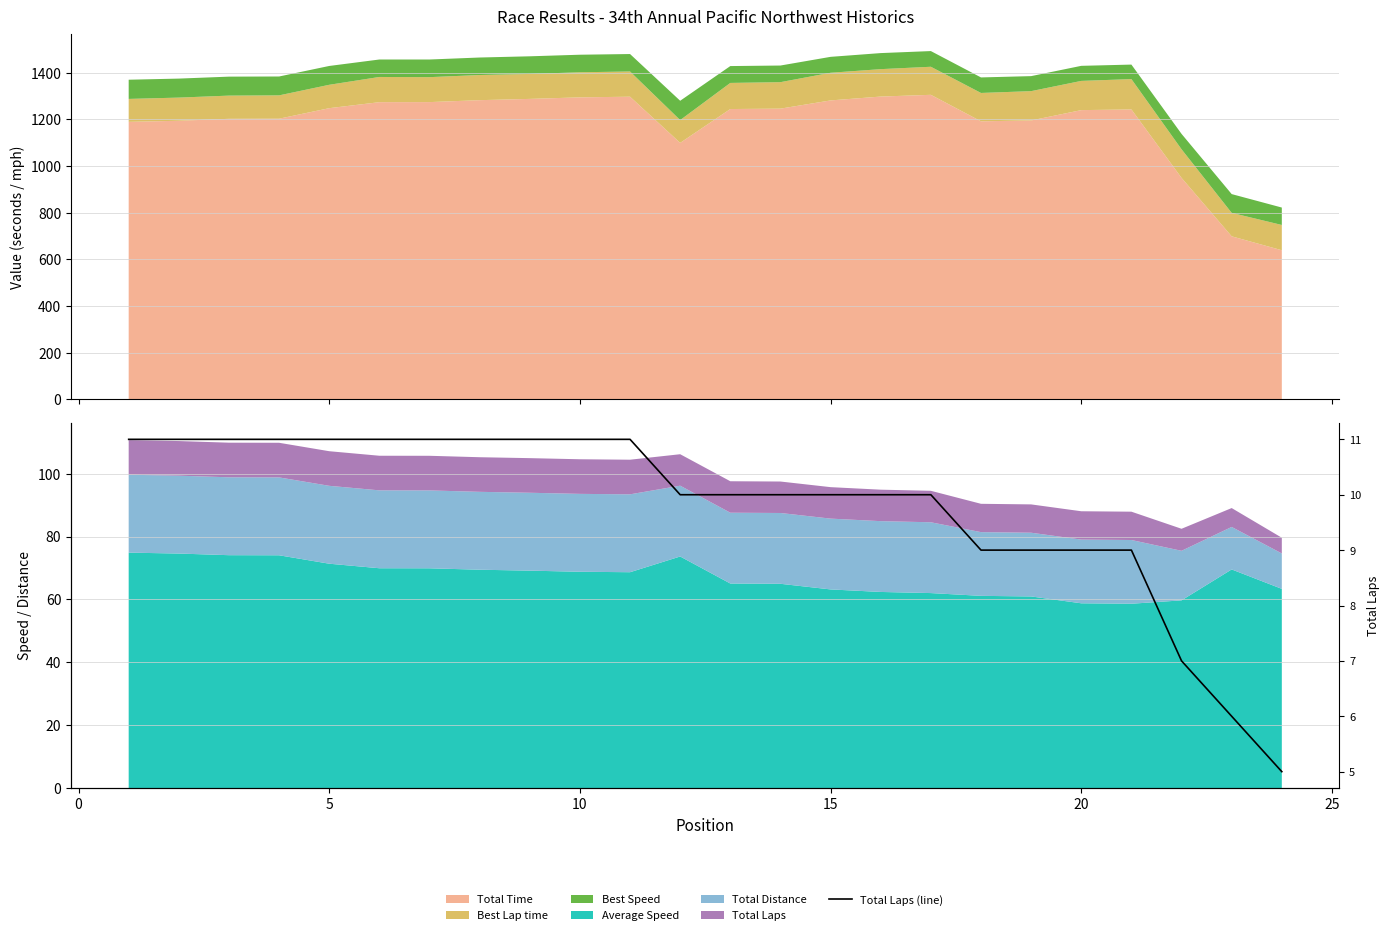

How many values are between 9 and 11?

21